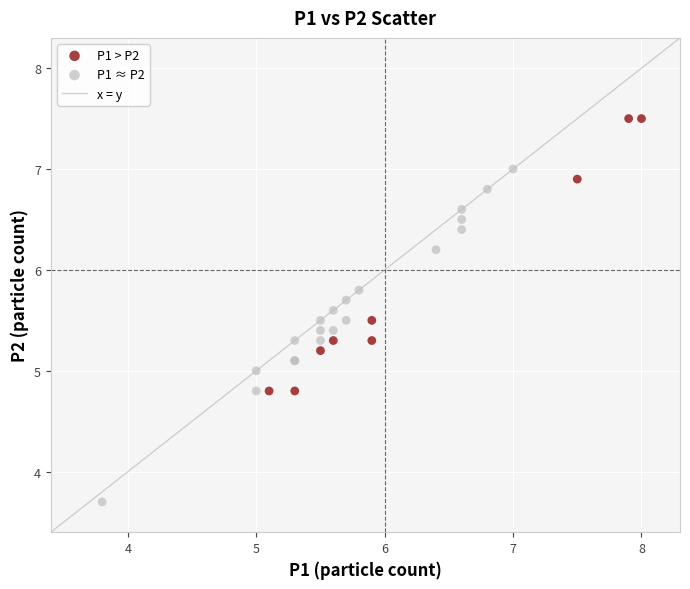

Which series reaches the minimum Y coordinate?

P1 ≈ P2